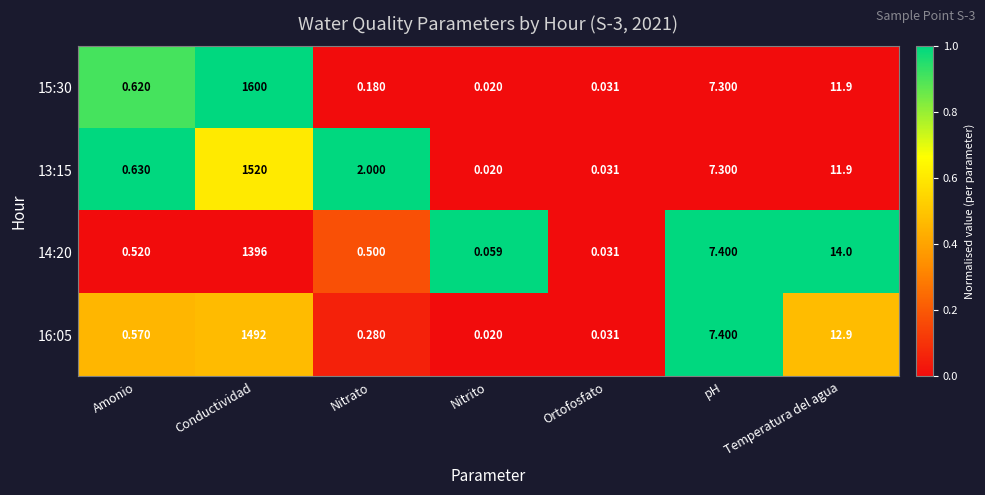

Is the value of 14:20 at Nitrito greater than the value of 16:05 at Nitrito?

Yes